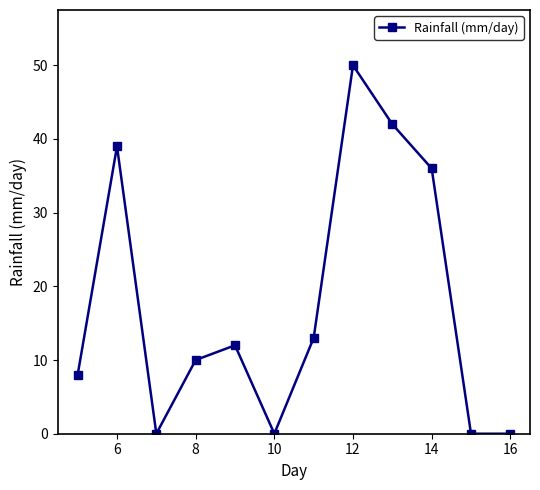

Count the number of data series in this chart.

1